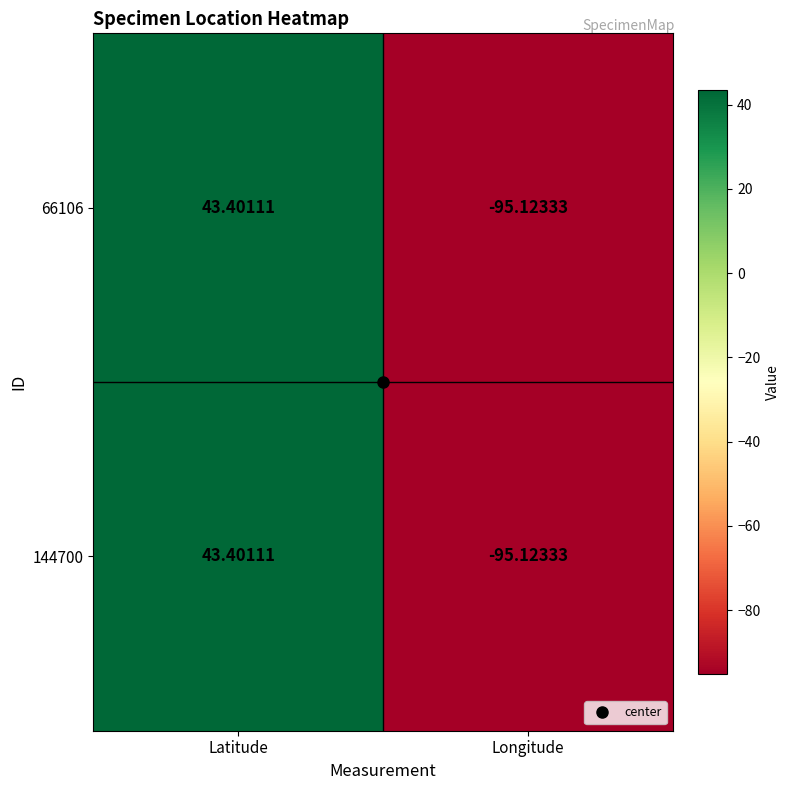

Where does the 66106 series first go above 43?

Latitude